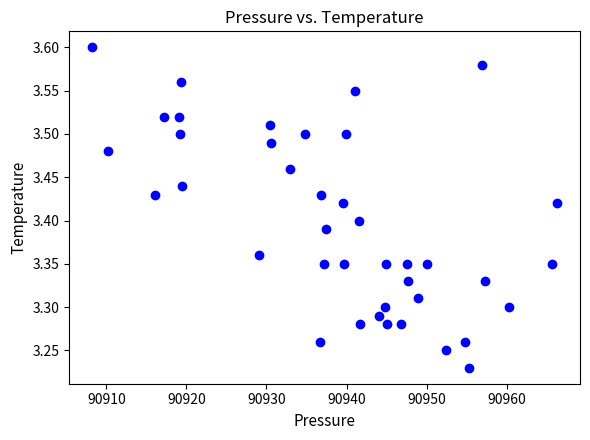

What is the range of X values (max minus min)?

58.0